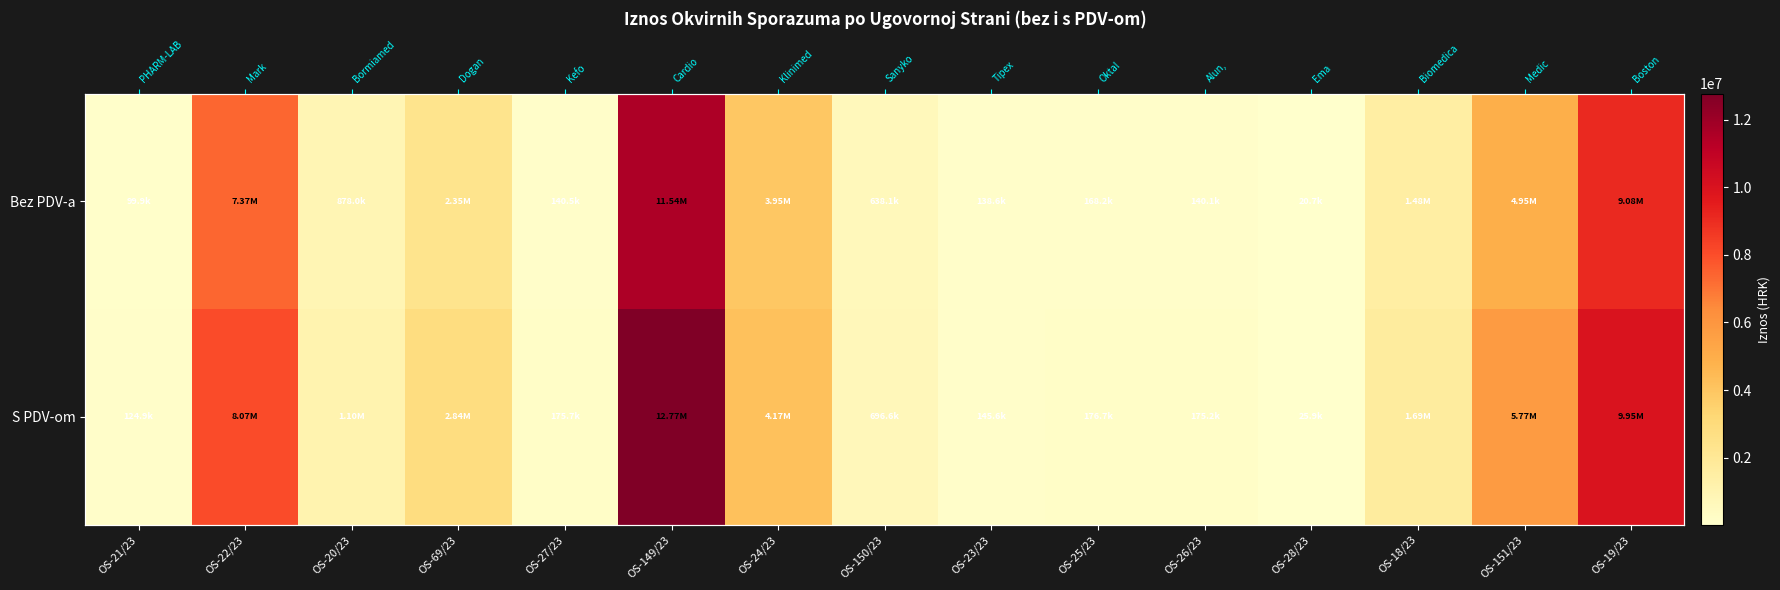

Count the number of data series in this chart.

2